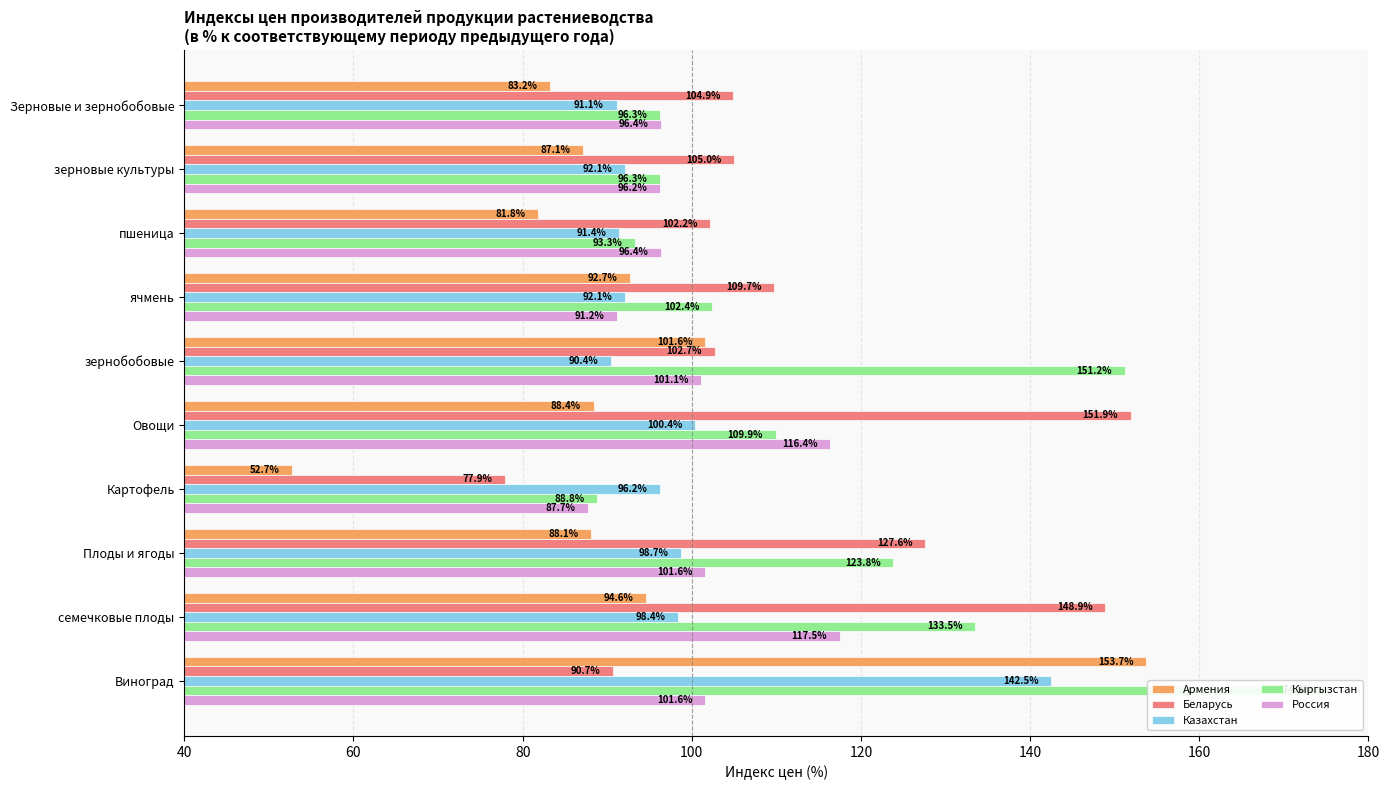

What are all the series names shown in the legend?

Армения, Беларусь, Казахстан, Кыргызстан, Россия